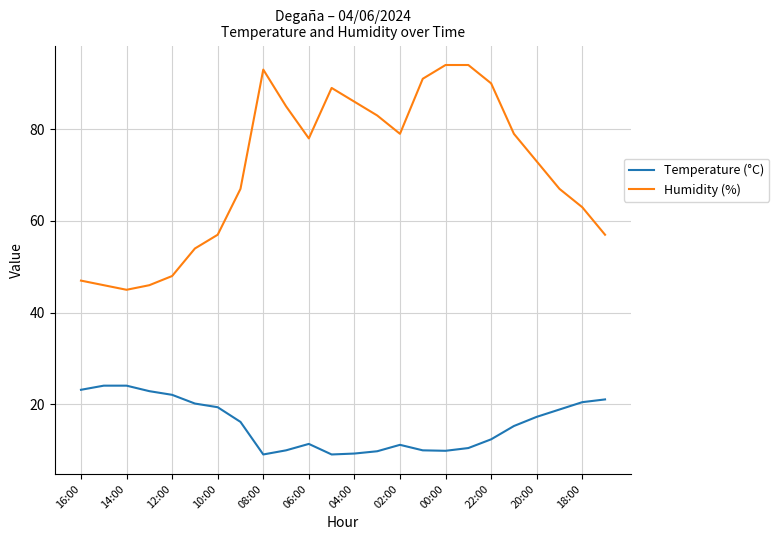

True or false: Humidity (%) and Temperature (°C) cross at least once.

False